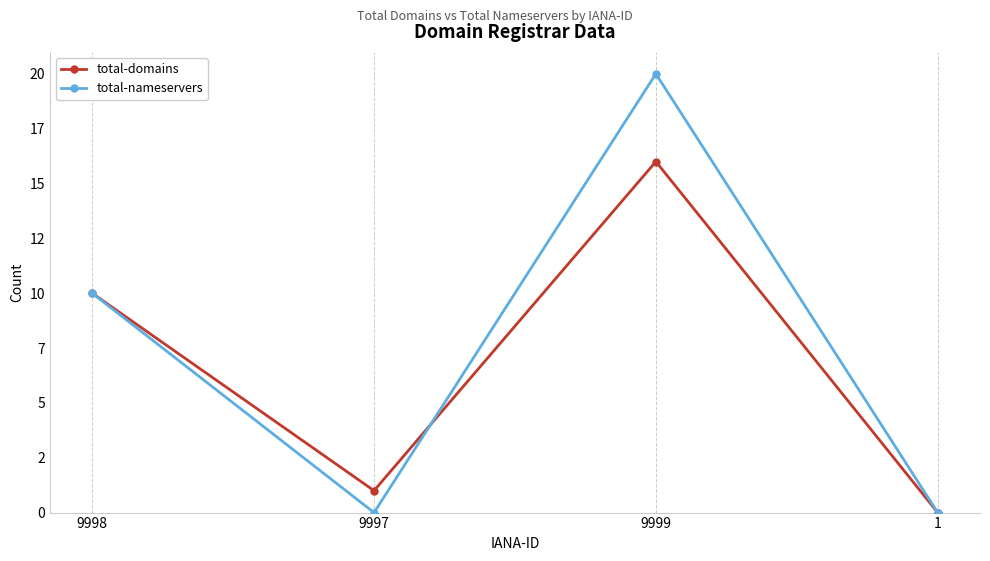

Does the chart have visible grid lines?

No